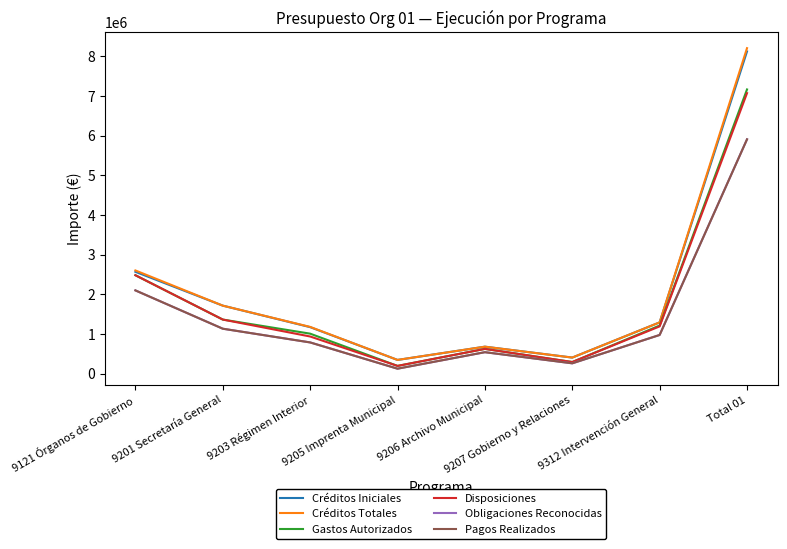

The value of Pagos Realizados at 9121 Órganos de Gobierno is 2097894.6. True or false?

True